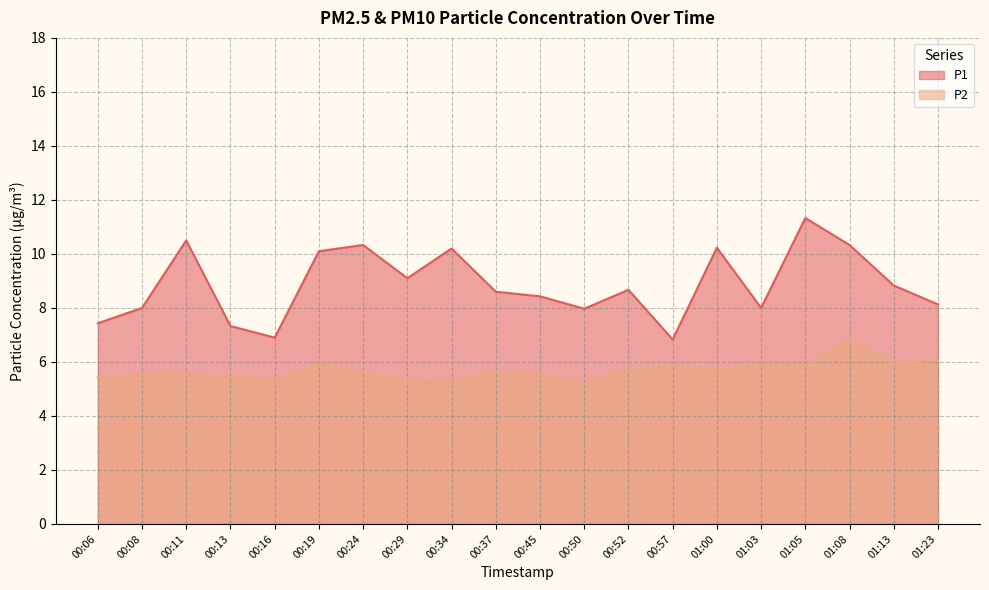

Is it true that P2 equals 1.6 at 01:08?

False